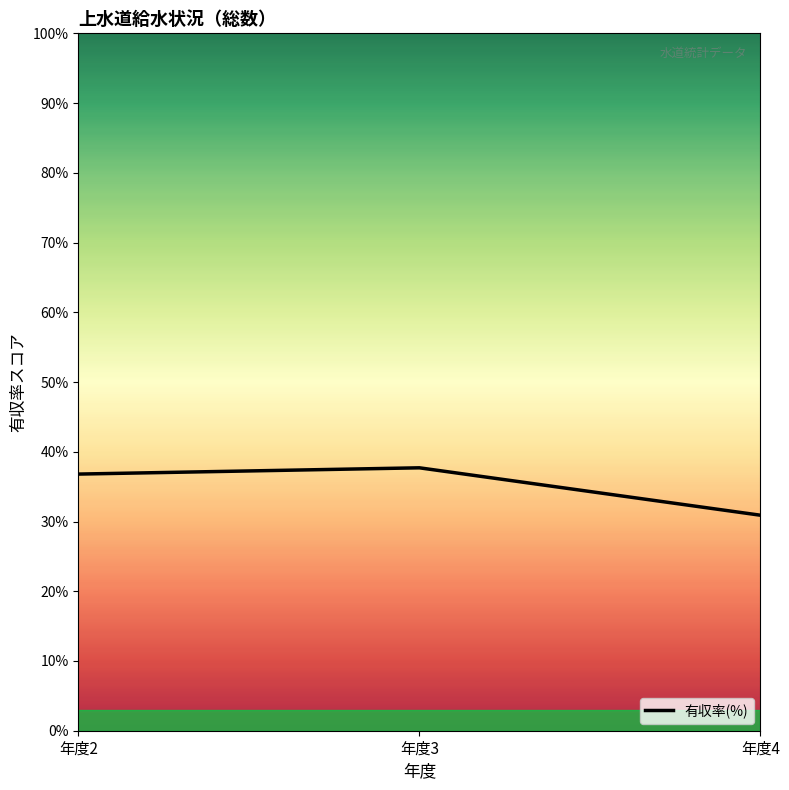

How many values exceed 36?

2